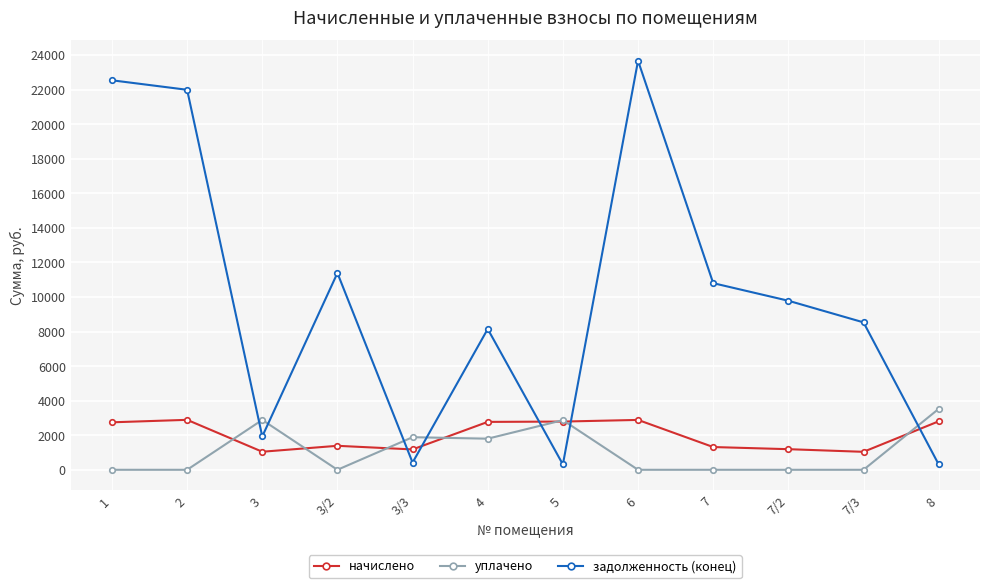

Which series has the widest spread of values?

задолженность (конец)